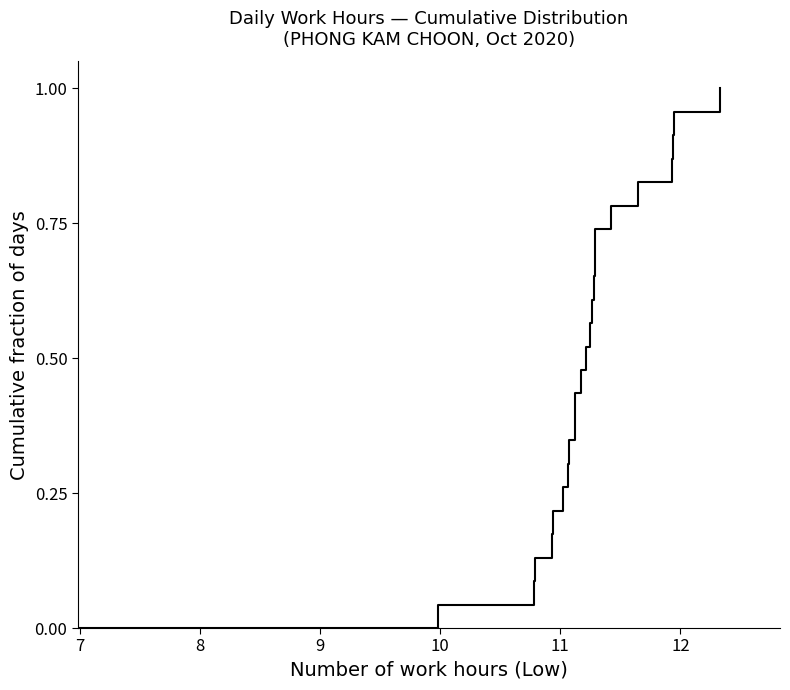

True or false: the data shows 0.2 at 12.

False